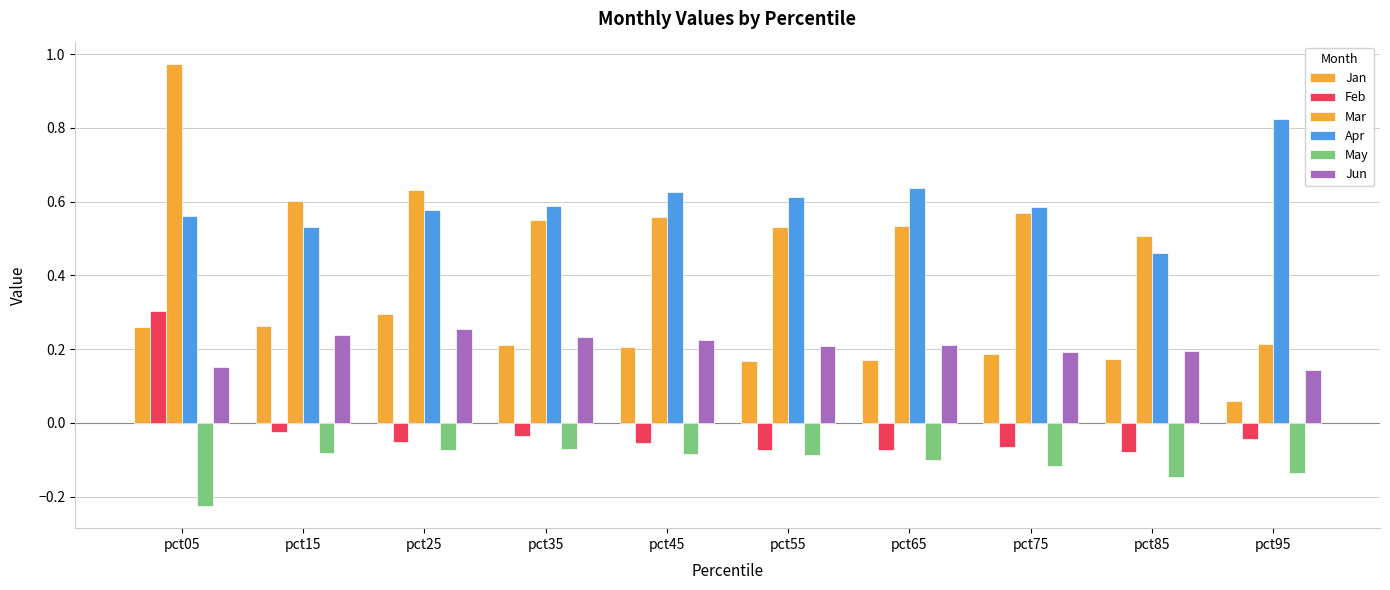

Which series changed the most between pct65 and pct85?

Apr